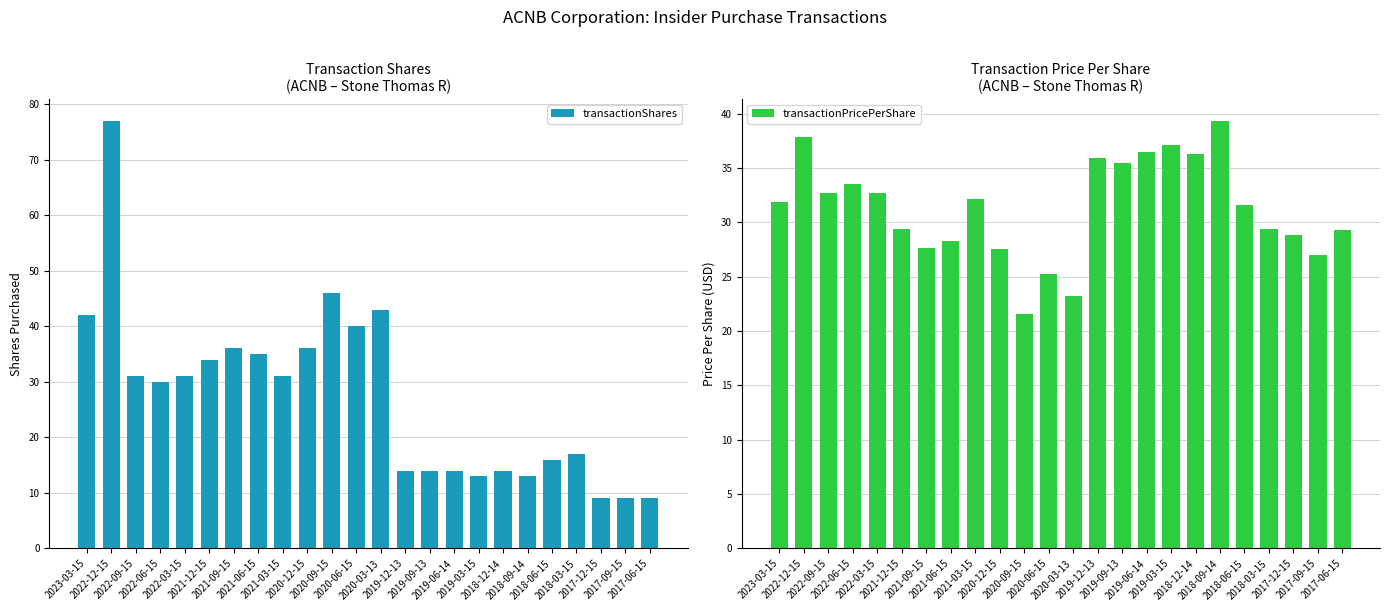

Reading left to right, list all the values displayed in this chart.

transactionShares: 2023-03-15=42.0	2022-12-15=77.0	2022-09-15=31.0	2022-06-15=30.0	2022-03-15=31.0	2021-12-15=34.0	2021-09-15=36.0	2021-06-15=35.0	2021-03-15=31.0	2020-12-15=36.0	2020-09-15=46.0	2020-06-15=40.0	2020-03-13=43.0	2019-12-13=14.0	2019-09-13=14.0	2019-06-14=14.0	2019-03-15=13.0	2018-12-14=14.0	2018-09-14=13.0	2018-06-15=16.0	2018-03-15=17.0	2017-12-15=9.0	2017-09-15=9.0	2017-06-15=9.0
transactionPricePerShare: 2023-03-15=31.9	2022-12-15=37.9	2022-09-15=32.7	2022-06-15=33.6	2022-03-15=32.7	2021-12-15=29.4	2021-09-15=27.6	2021-06-15=28.3	2021-03-15=32.1	2020-12-15=27.6	2020-09-15=21.6	2020-06-15=25.3	2020-03-13=23.3	2019-12-13=35.9	2019-09-13=35.5	2019-06-14=36.5	2019-03-15=37.1	2018-12-14=36.3	2018-09-14=39.4	2018-06-15=31.6	2018-03-15=29.4	2017-12-15=28.9	2017-09-15=27.0	2017-06-15=29.3